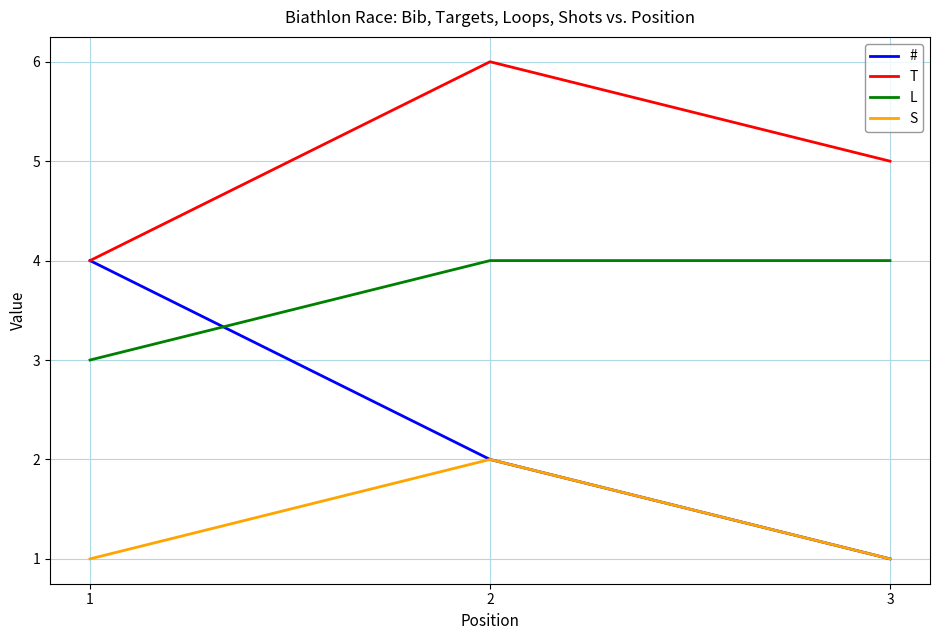

Which series has the largest range (max minus min)?

#